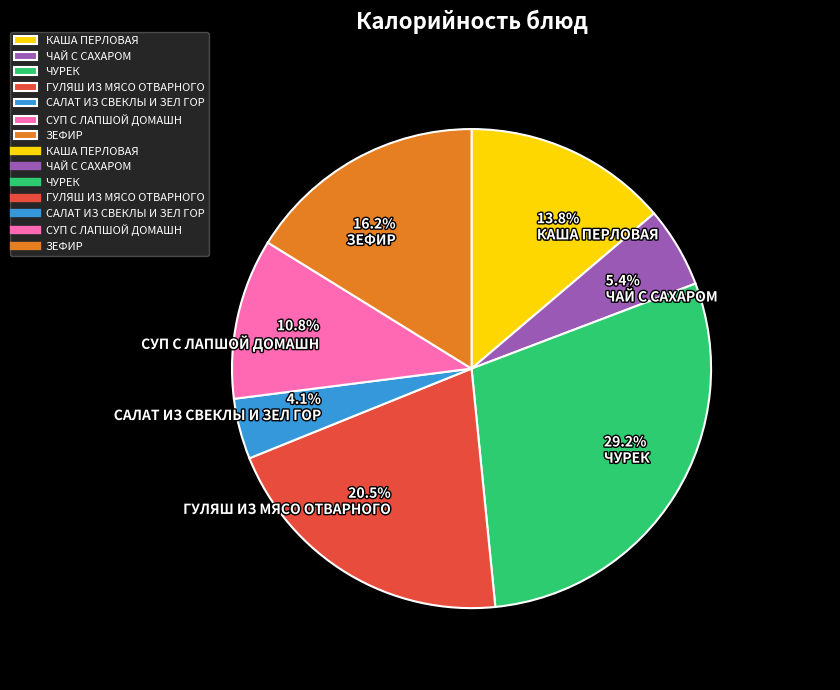

Which slice is the smallest?

САЛАТ ИЗ СВЕКЛЫ И ЗЕЛ ГОР